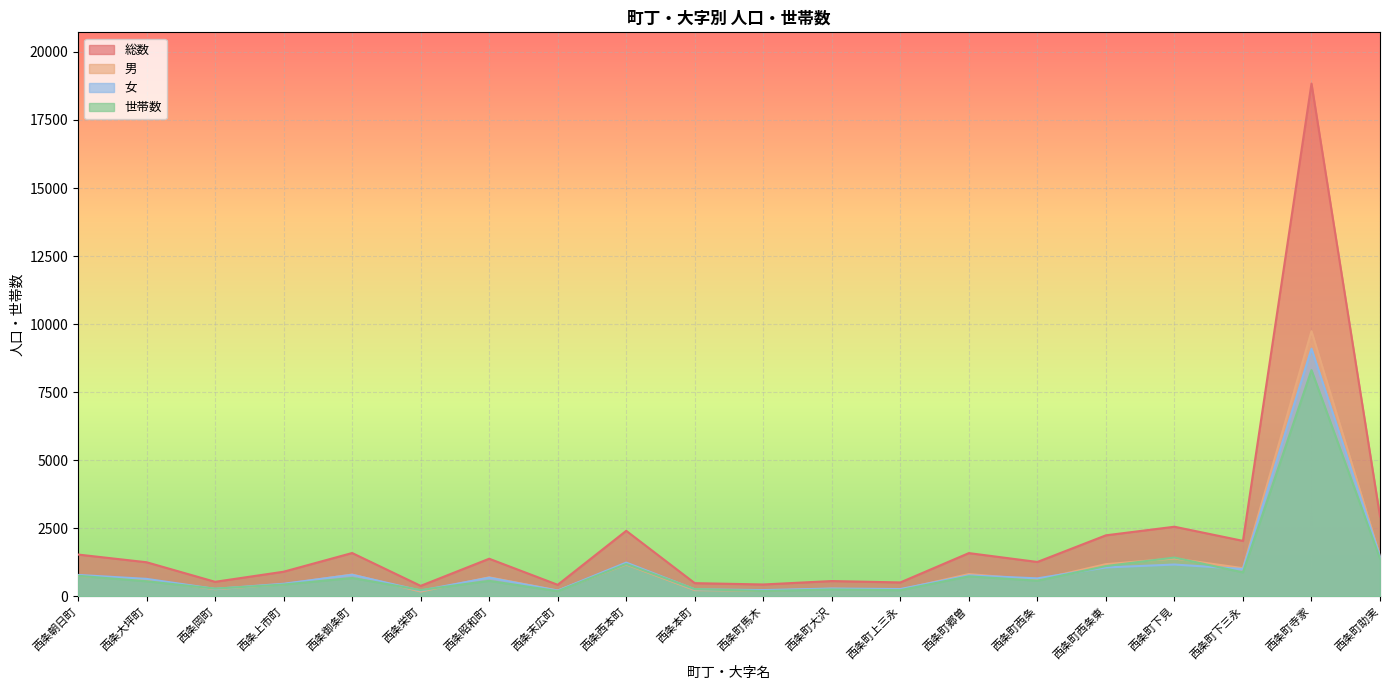

Reading right to left, extract all data points from this chart.

総数: 西条町助実=2935	西条町寺家=18837	西条町下三永=2035	西条町下見=2555	西条町西条東=2239	西条町西条=1260	西条町郷曽=1586	西条町上三永=508	西条町大沢=559	西条町馬木=433	西条本町=482	西条西本町=2405	西条末広町=421	西条昭和町=1379	西条栄町=382	西条御条町=1589	西条上市町=902	西条岡町=531	西条大坪町=1250	西条朝日町=1533
男: 西条町助実=1464	西条町寺家=9740	西条町下三永=1032	西条町下見=1389	西条町西条東=1180	西条町西条=602	西条町郷曽=817	西条町上三永=243	西条町大沢=275	西条町馬木=206	西条本町=226	西条西本町=1168	西条末広町=212	西条昭和町=696	西条栄町=173	西条御条町=799	西条上市町=443	西条岡町=259	西条大坪町=611	西条朝日町=749
女: 西条町助実=1471	西条町寺家=9097	西条町下三永=1003	西条町下見=1166	西条町西条東=1059	西条町西条=658	西条町郷曽=769	西条町上三永=265	西条町大沢=284	西条町馬木=227	西条本町=256	西条西本町=1237	西条末広町=209	西条昭和町=683	西条栄町=209	西条御条町=790	西条上市町=459	西条岡町=272	西条大坪町=639	西条朝日町=784
世帯数: 西条町助実=1389	西条町寺家=8310	西条町下三永=877	西条町下見=1423	西条町西条東=1110	西条町西条=572	西条町郷曽=734	西条町上三永=223	西条町大沢=250	西条町馬木=192	西条本町=264	西条西本町=1186	西条末広町=188	西条昭和町=566	西条栄町=230	西条御条町=672	西条上市町=431	西条岡町=281	西条大坪町=551	西条朝日町=753